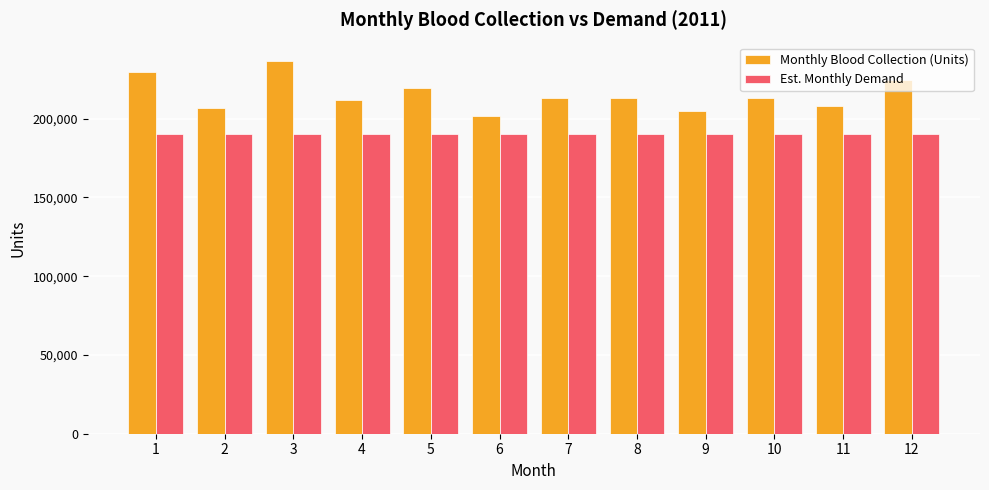

What is the minimum value for Est. Monthly Demand?

190160